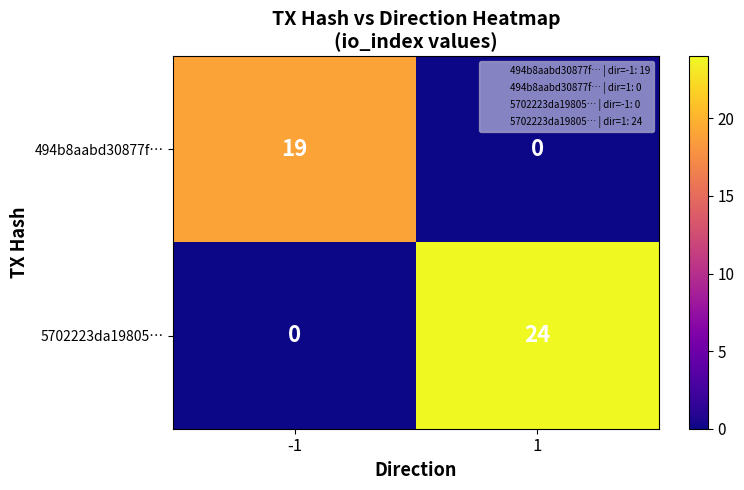

Rank the series by their average value, from lowest to highest.

494b8aabd30877f…, 5702223da19805…